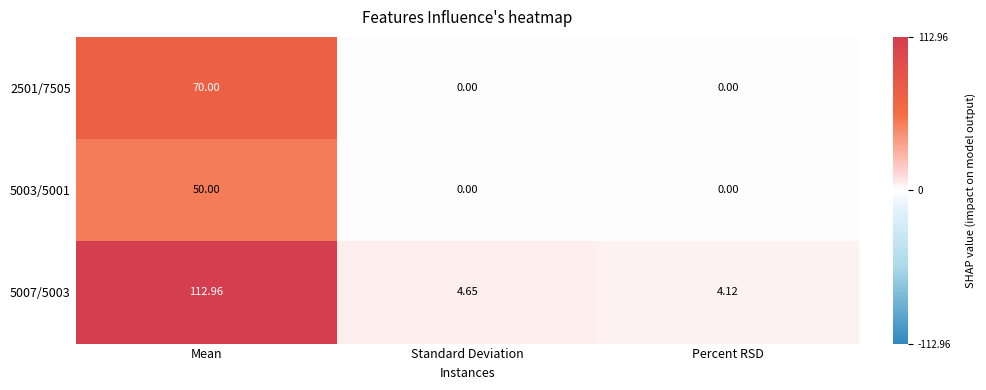

At which category does the chart reach its peak across all series?

Mean